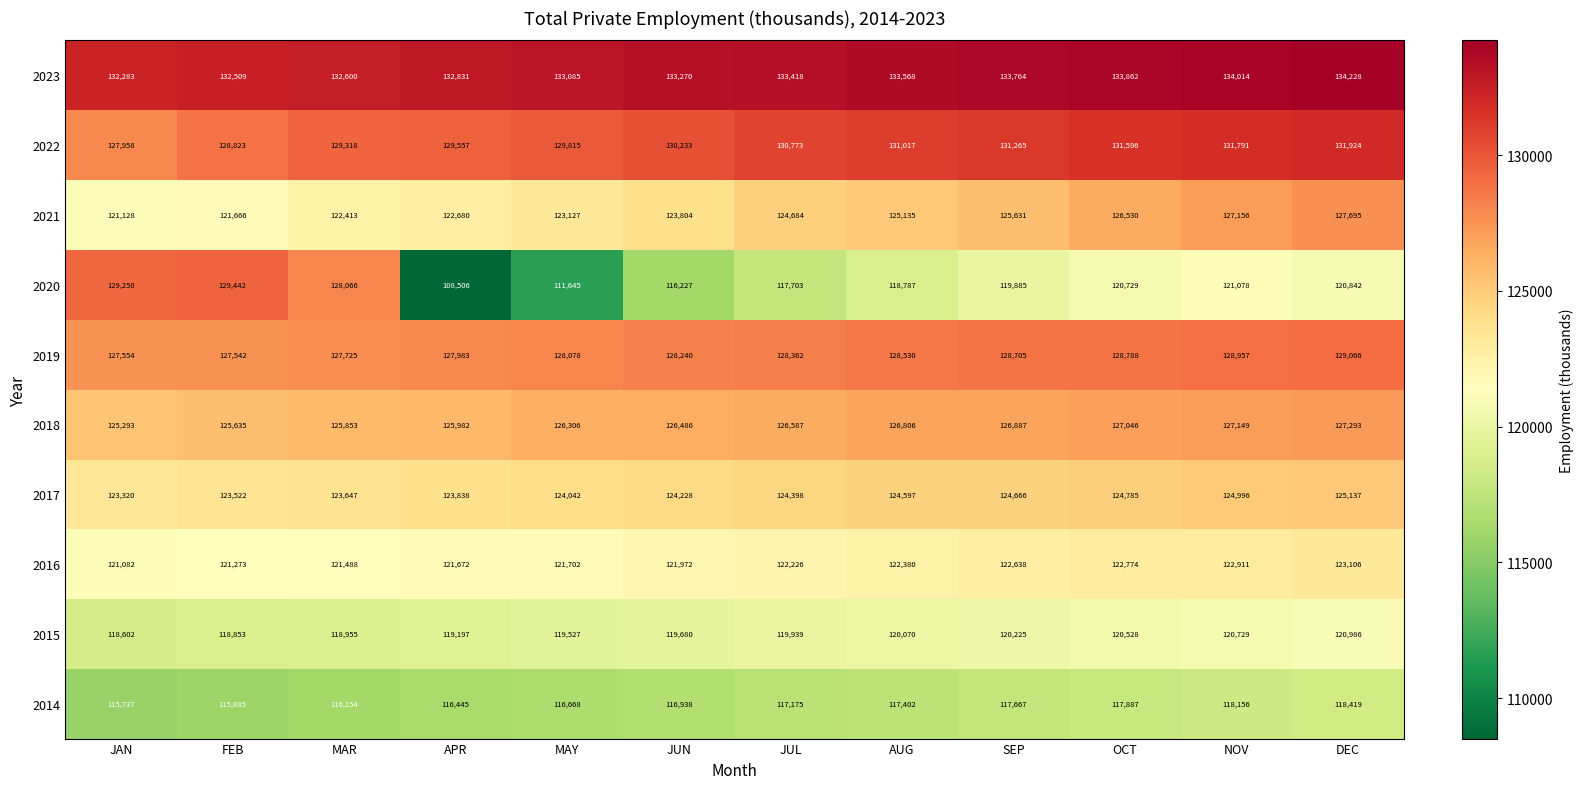

Which series has the largest range (max minus min)?

2020